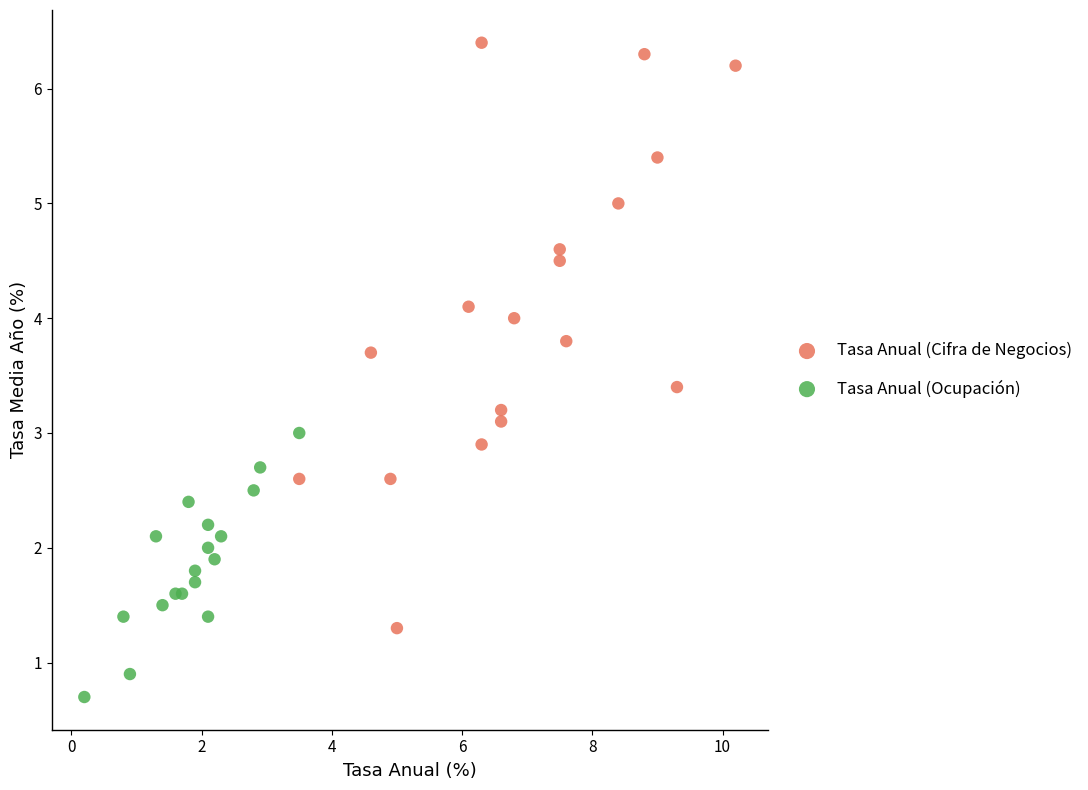

Which series reaches the maximum Y coordinate?

Tasa Anual (Cifra de Negocios)